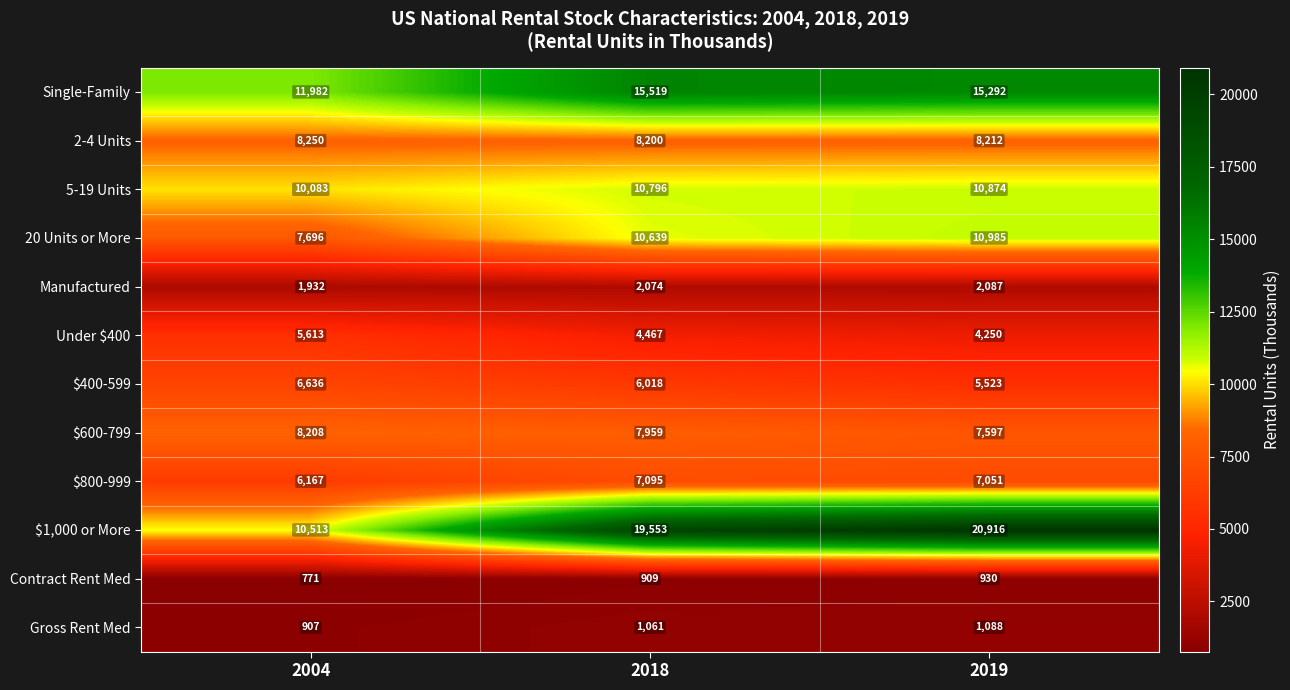

Which series has the largest range (max minus min)?

$1,000 or More